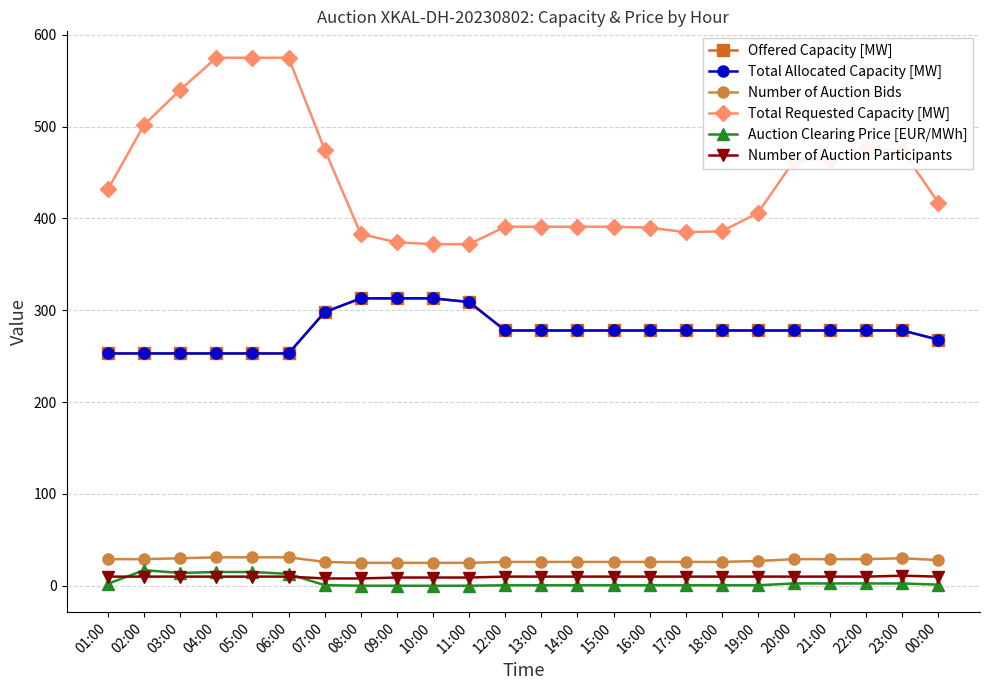

True or false: Total Requested Capacity [MW] and Auction Clearing Price [EUR/MWh] intersect in this chart.

False